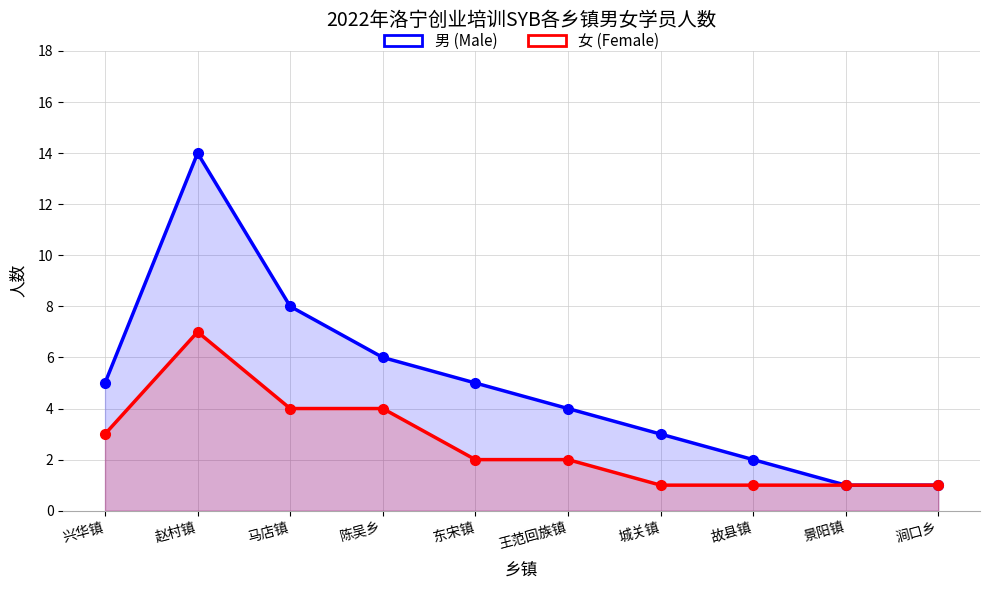

Rank the categories by 女 (Female) value from lowest to highest.

城关镇, 故县镇, 景阳镇, 涧口乡, 东宋镇, 王范回族镇, 兴华镇, 马店镇, 陈吴乡, 赵村镇